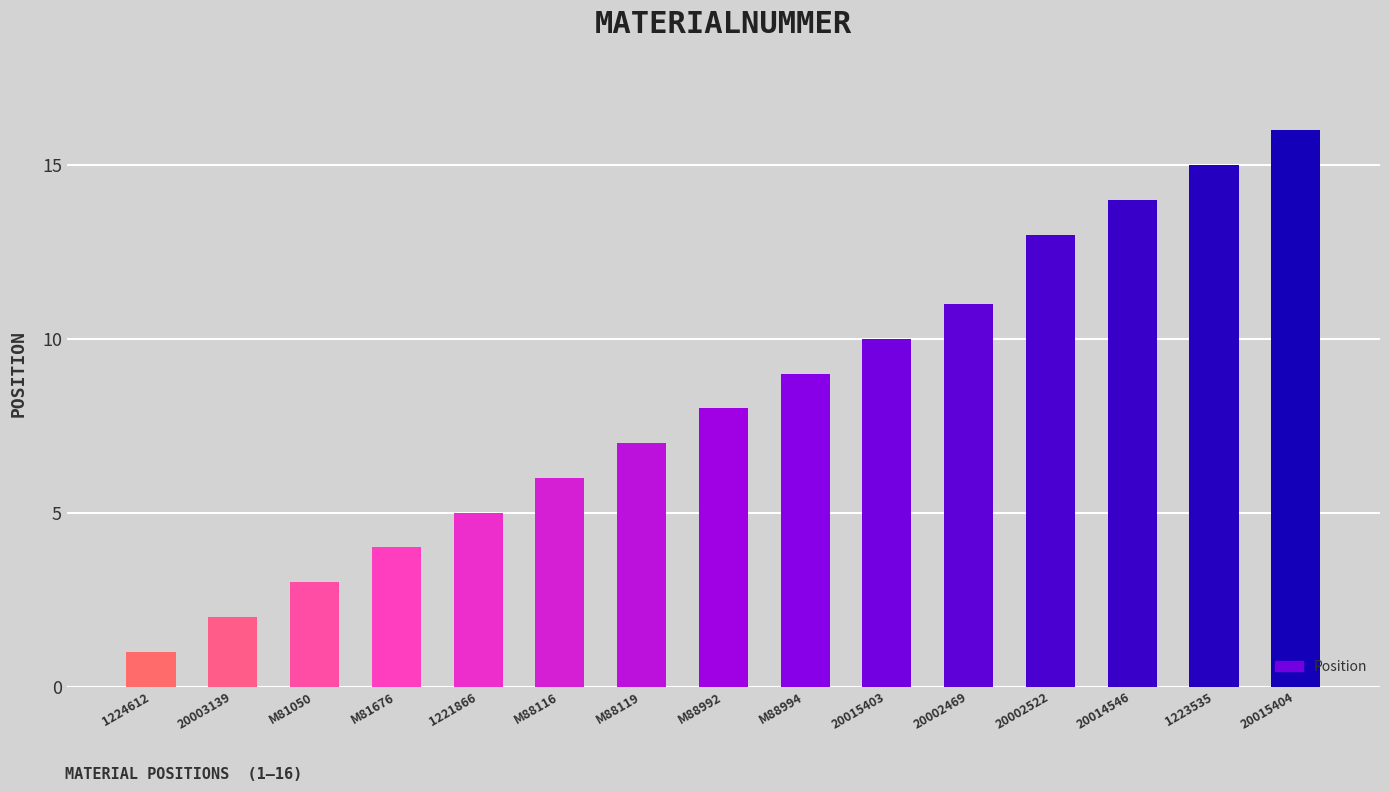

What is the difference between the values at M88119 and 20002522?

6